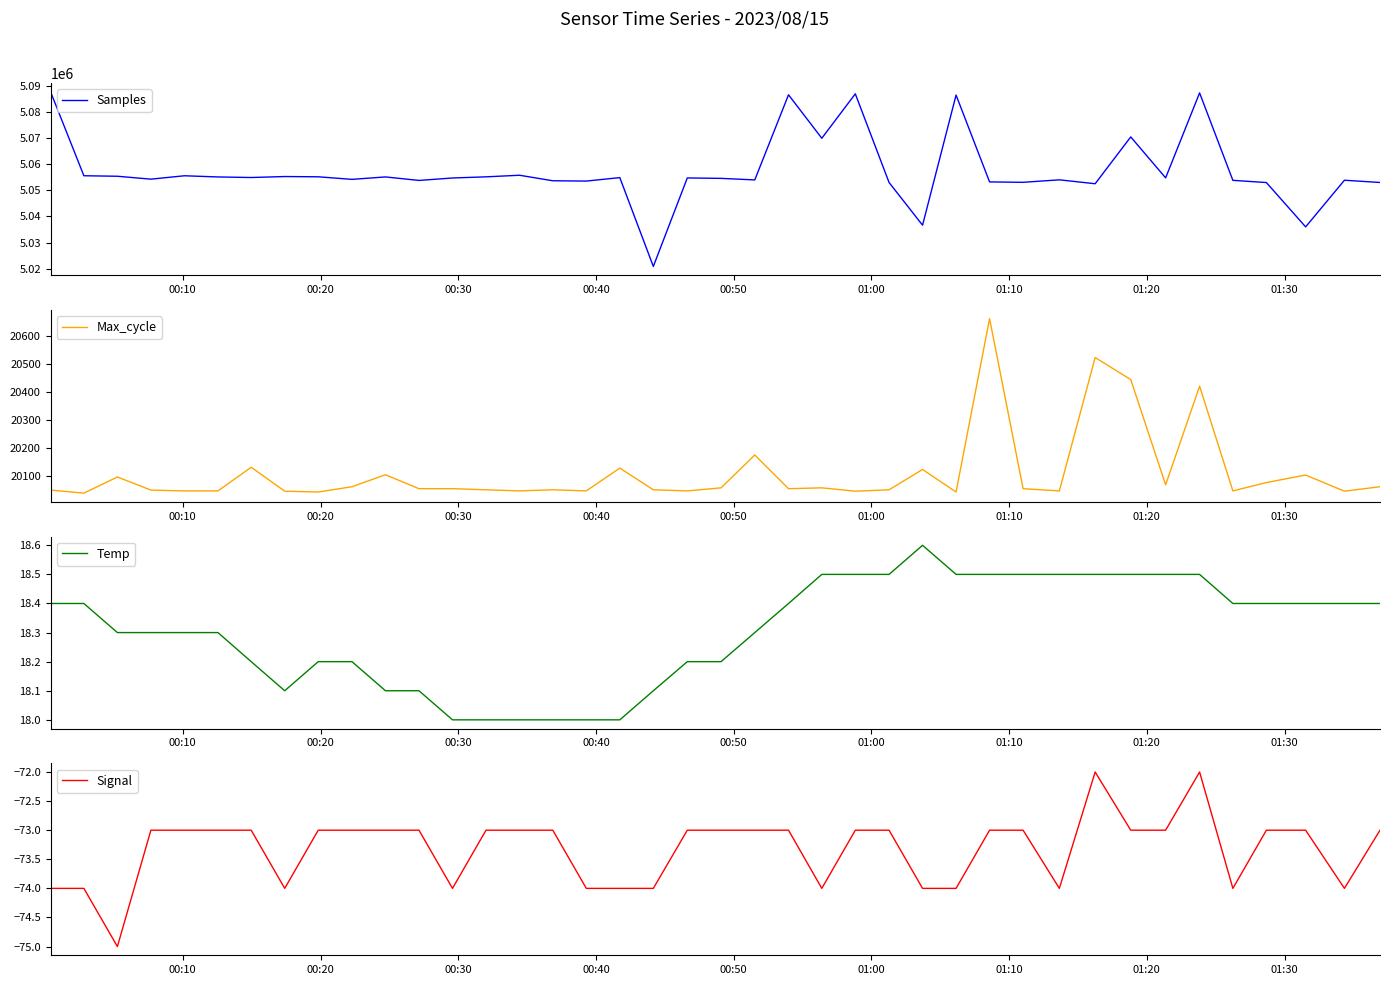

What is the minimum value for Max_cycle?

20037